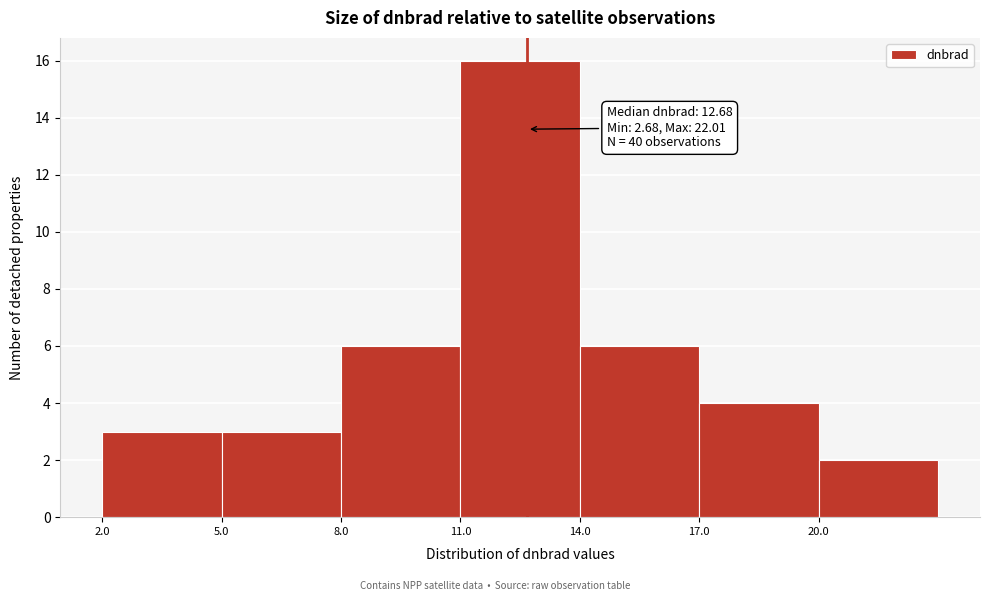

Which range on the x-axis has the tallest bar?

11 to 14